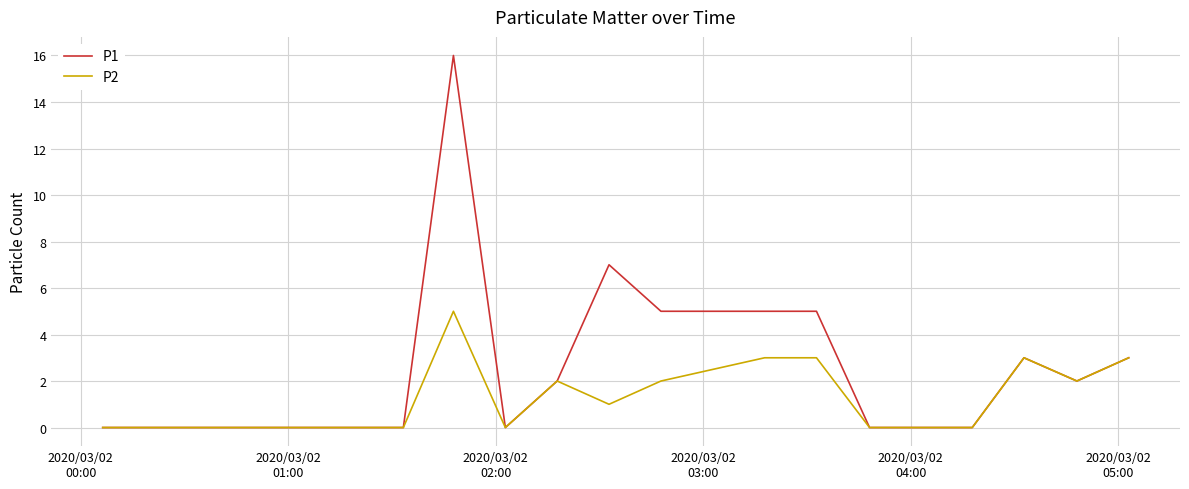

List the series in order of their overall mean, lowest first.

P2, P1